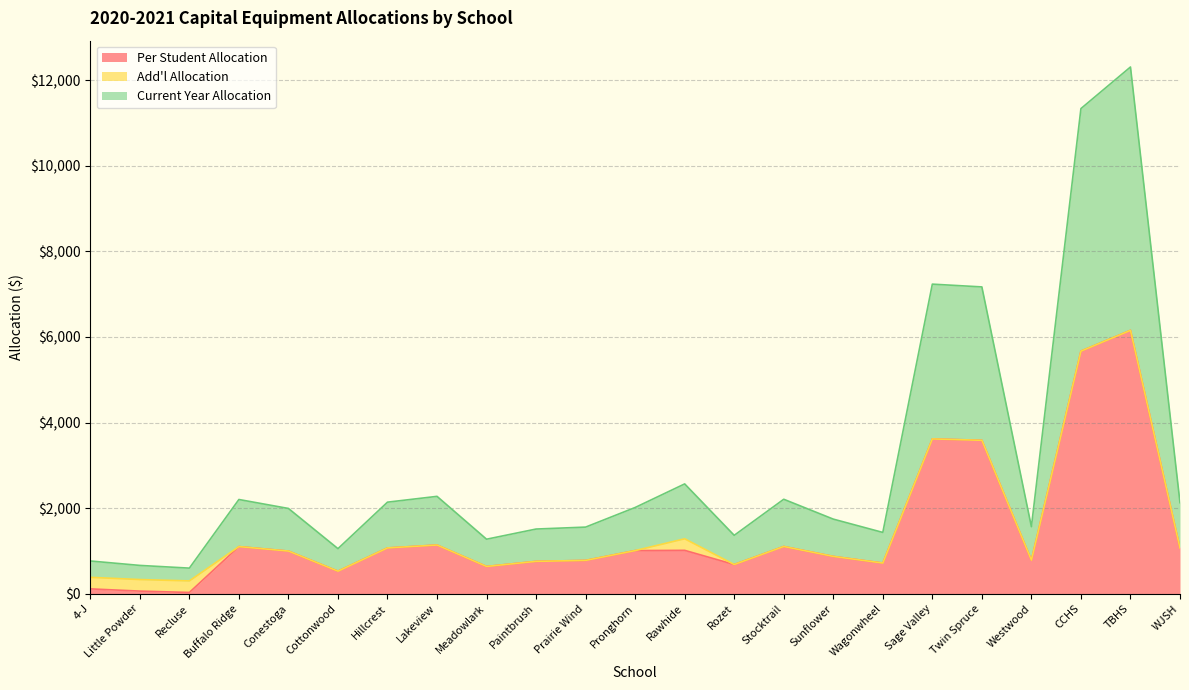

What is the total value across all series at Sage Valley?

7236.0